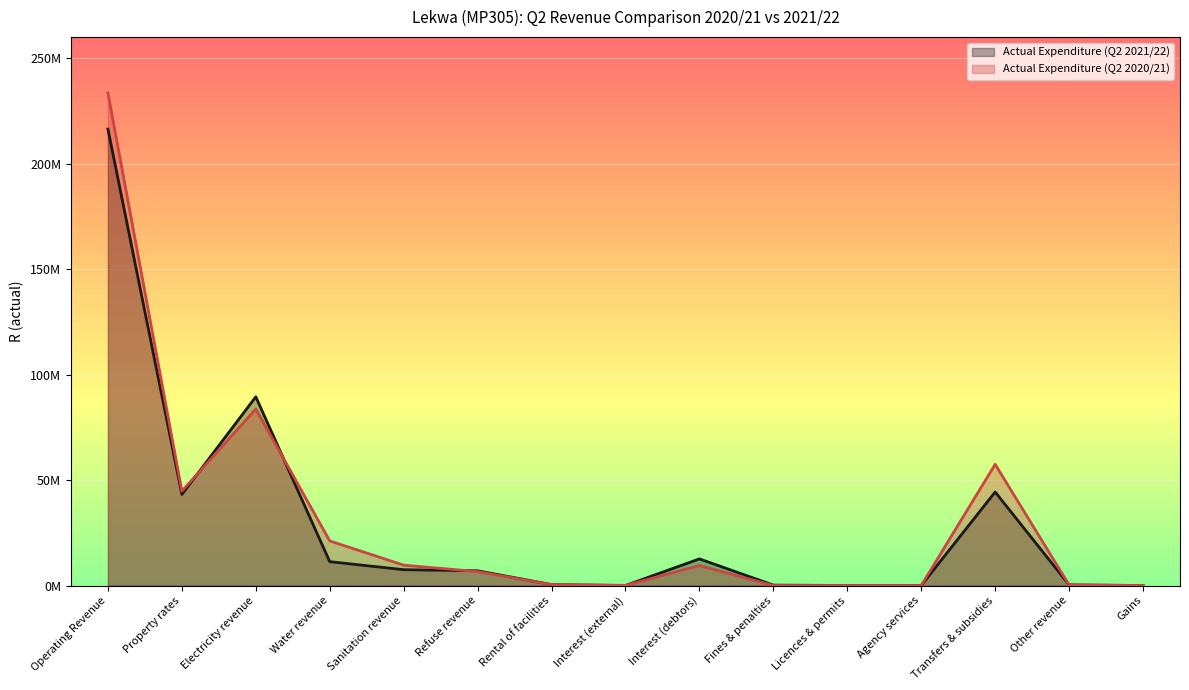

Does the chart display data point markers on the line(s)?

No